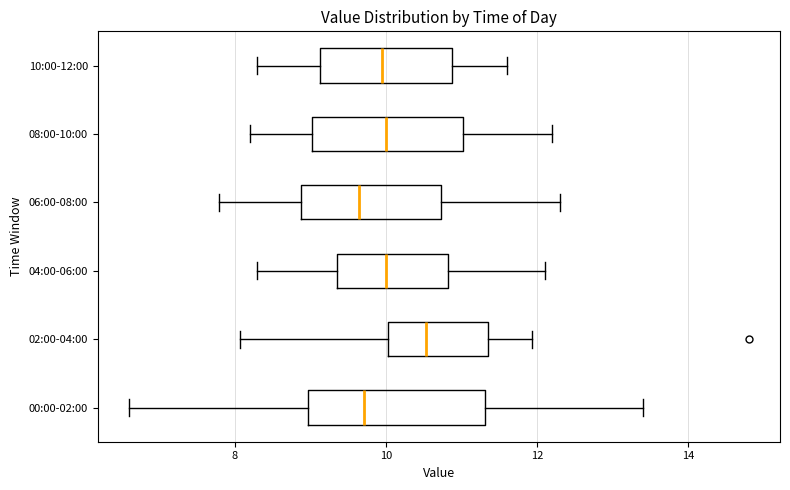

Which box is the widest, from its left edge to its right edge?

00:00-02:00